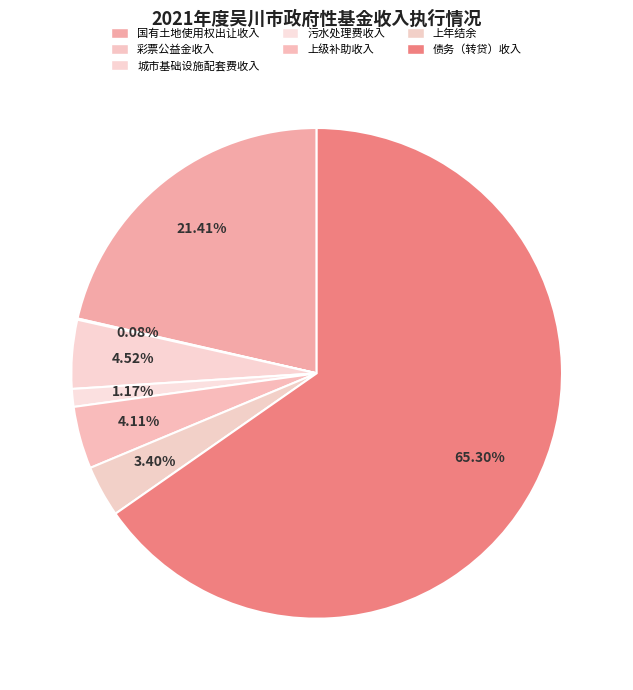

To the nearest percent, what is the difference between the 上年结余 and 国有土地使用权出让收入 slice percentages?

18%